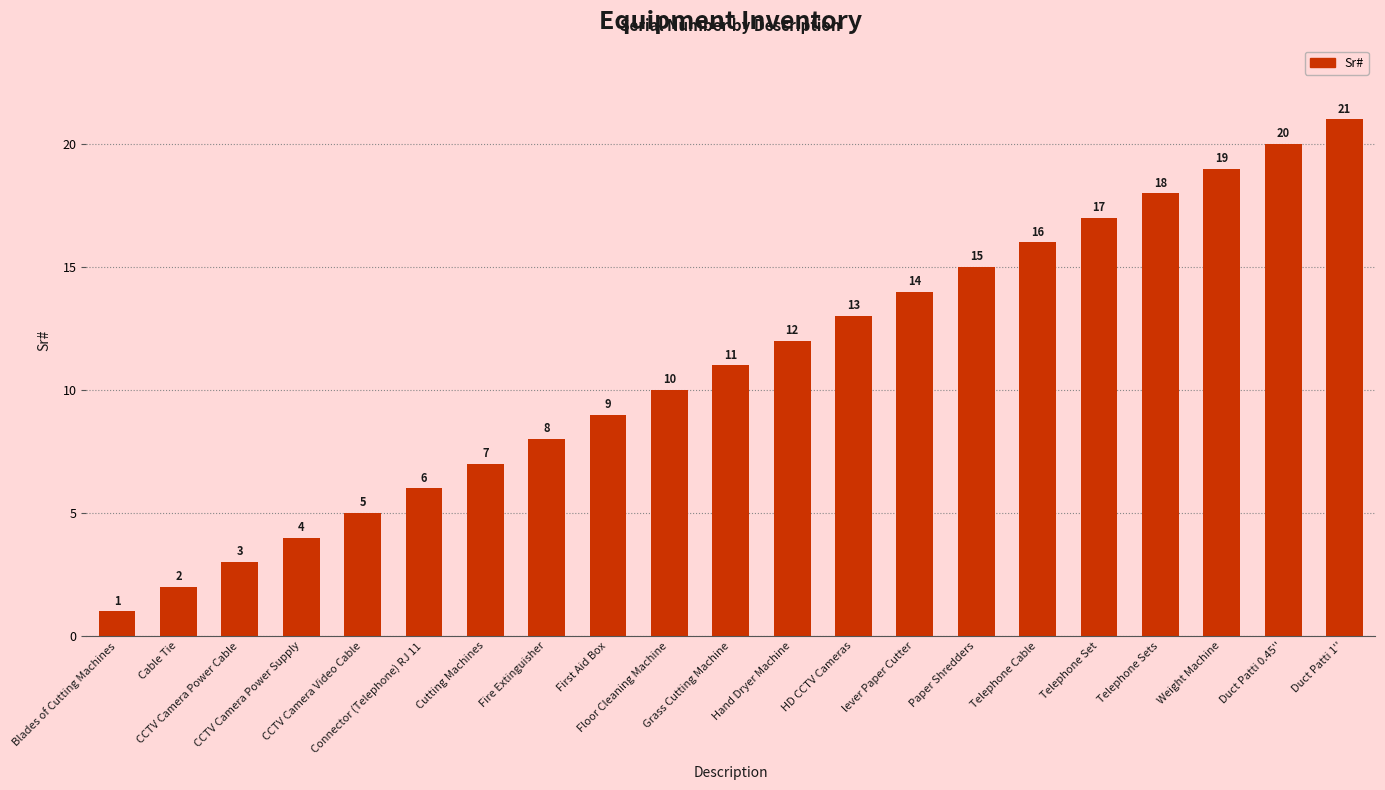

Between HD CCTV Cameras and Floor Cleaning Machine, which is larger?

HD CCTV Cameras